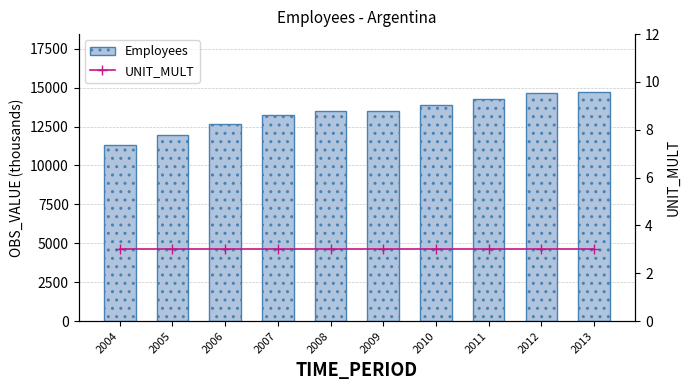

Is it true that UNIT_MULT equals 3.0 at 2013?

True